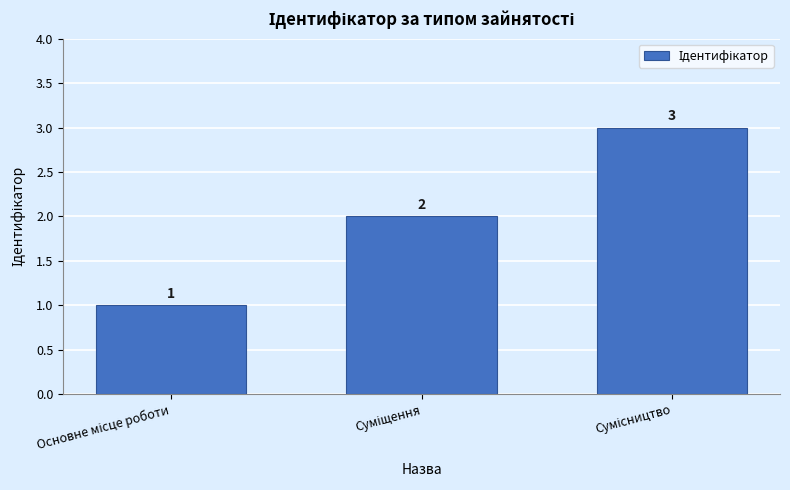

What is the value of the 3rd bar from the left?

3